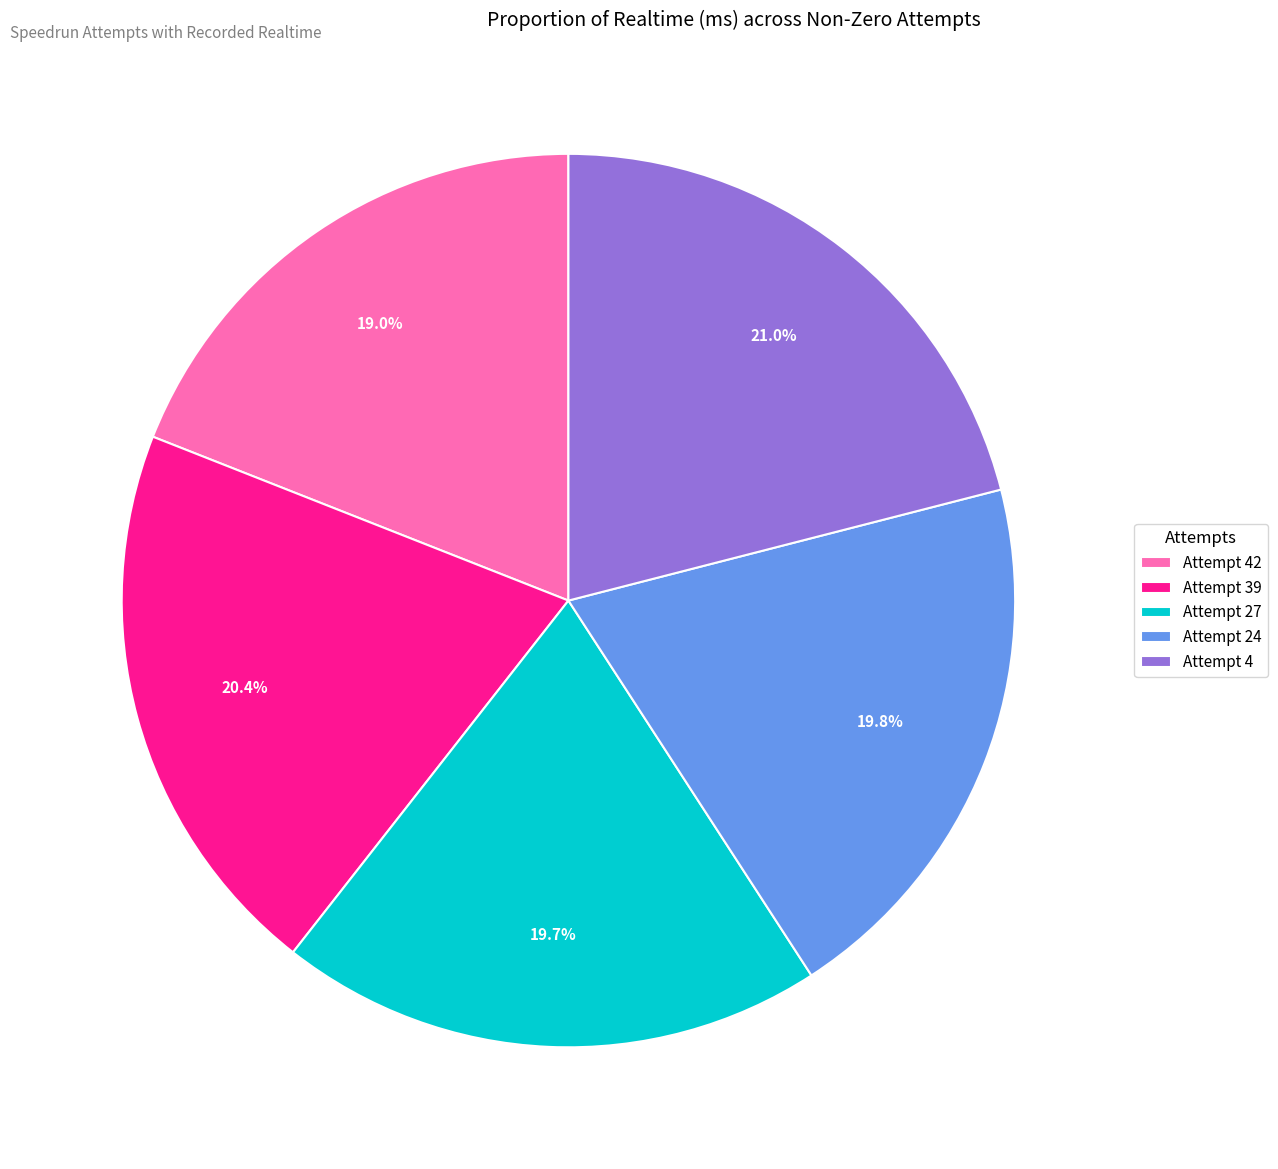

What is the total percentage of Attempt 39 and Attempt 27?

40.1%